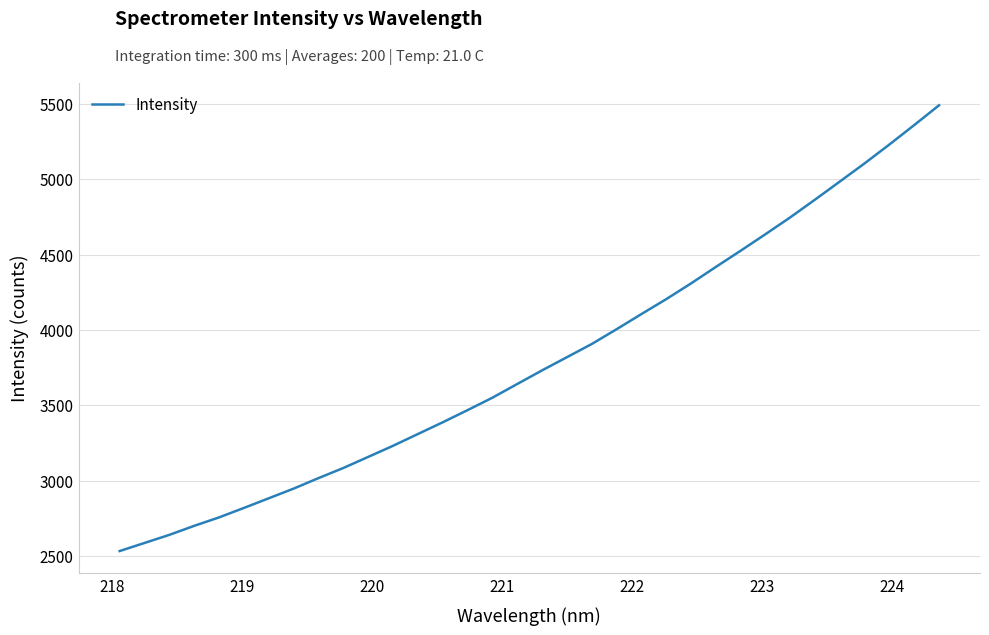

What is the difference between the maximum and minimum values?

2957.9